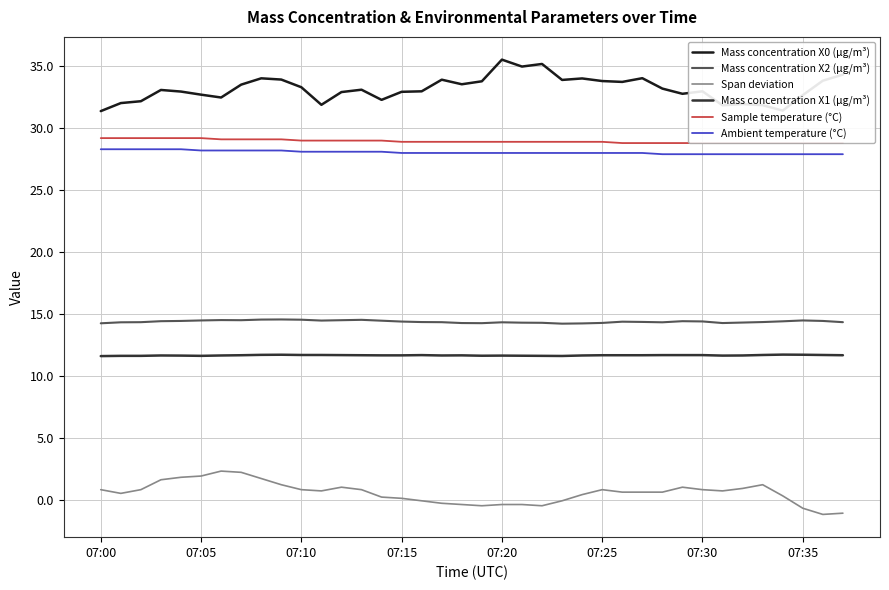

True or false: Ambient temperature (°C) and Mass concentration X0 (μg/m³) intersect in this chart.

False